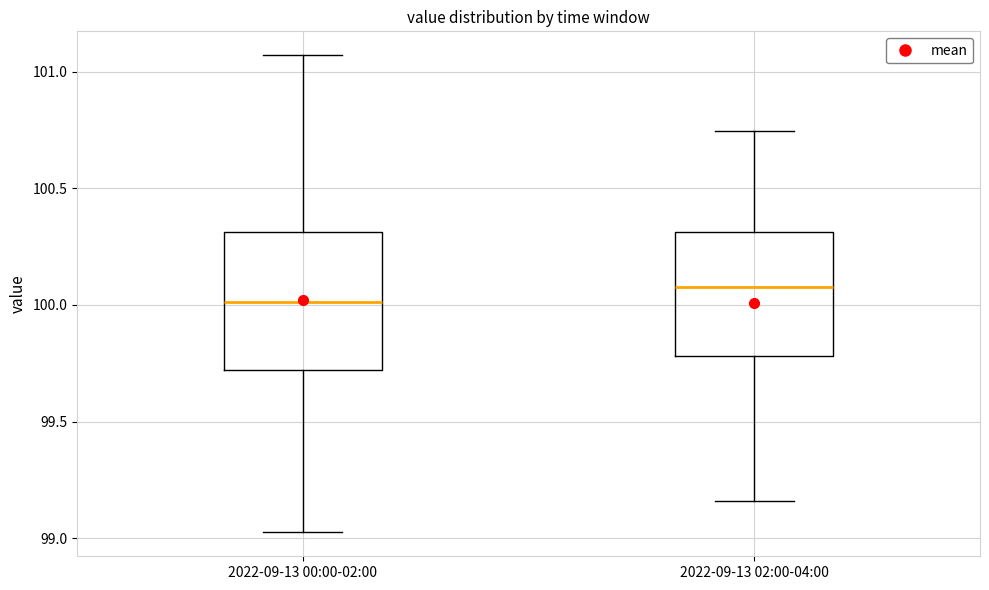

Where is the upper edge of the box for 2022-09-13 00:00-02:00 on the y-axis? The values are not printed on the chart, so give them approximately, as read against the axis.

100.30